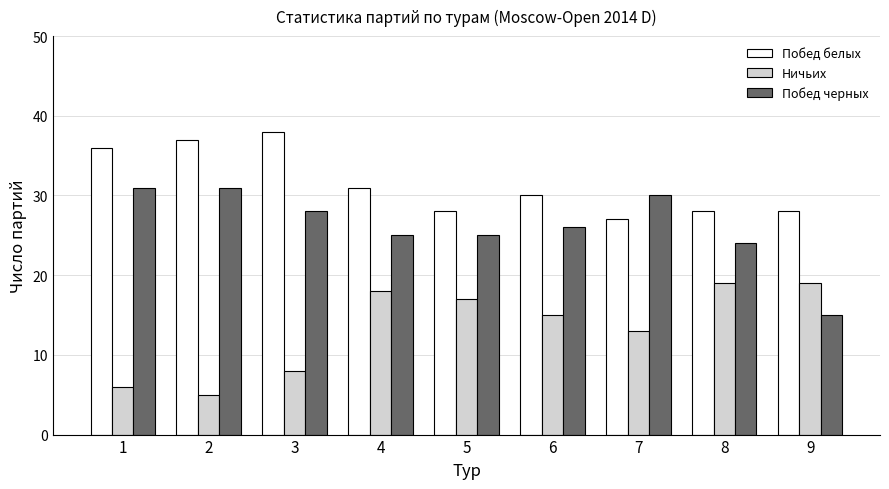

Is it true that Ничьих equals 11 at 3?

False